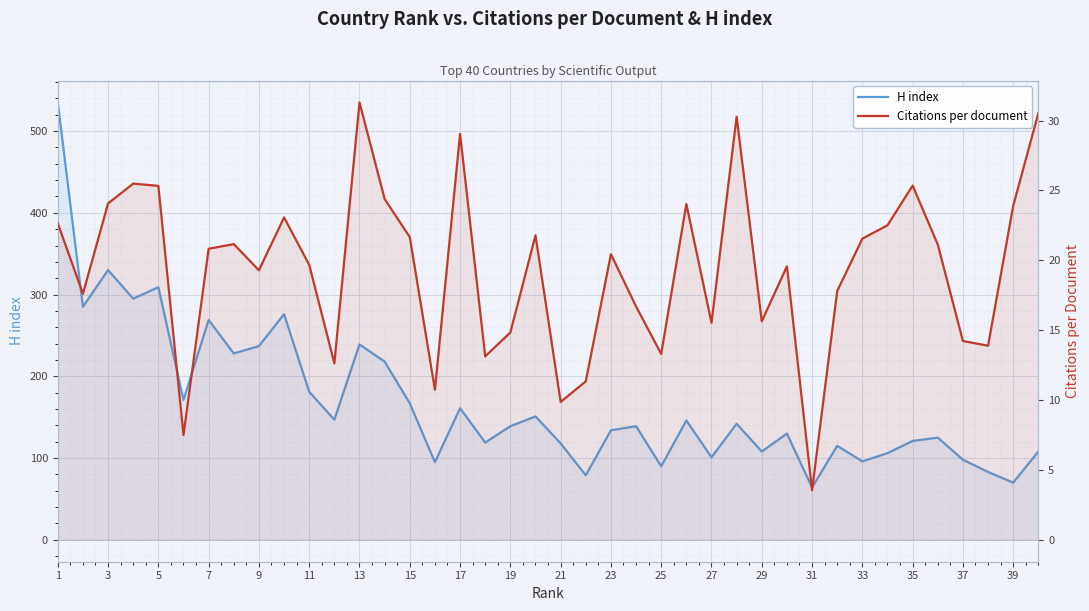

Reading left to right, list all the values displayed in this chart.

H index: 535.0	285.0	330.0	295.0	309.0	171.0	269.0	228.0	237.0	276.0	181.0	147.0	239.0	218.0	167.0	95.0	161.0	119.0	139.0	151.0	118.0	79.0	134.0	139.0	90.0	146.0	101.0	142.0	108.0	130.0	64.0	115.0	96.0	106.0	121.0	125.0	98.0	83.0	70.0	108.0
Citations per document: 22.6	17.6	24.1	25.5	25.3	7.5	20.8	21.2	19.3	23.1	19.7	12.6	31.3	24.4	21.7	10.7	29.1	13.1	14.8	21.8	9.9	11.3	20.4	16.7	13.3	24.0	15.5	30.3	15.6	19.6	3.5	17.8	21.6	22.5	25.4	21.1	14.2	13.9	23.9	30.5